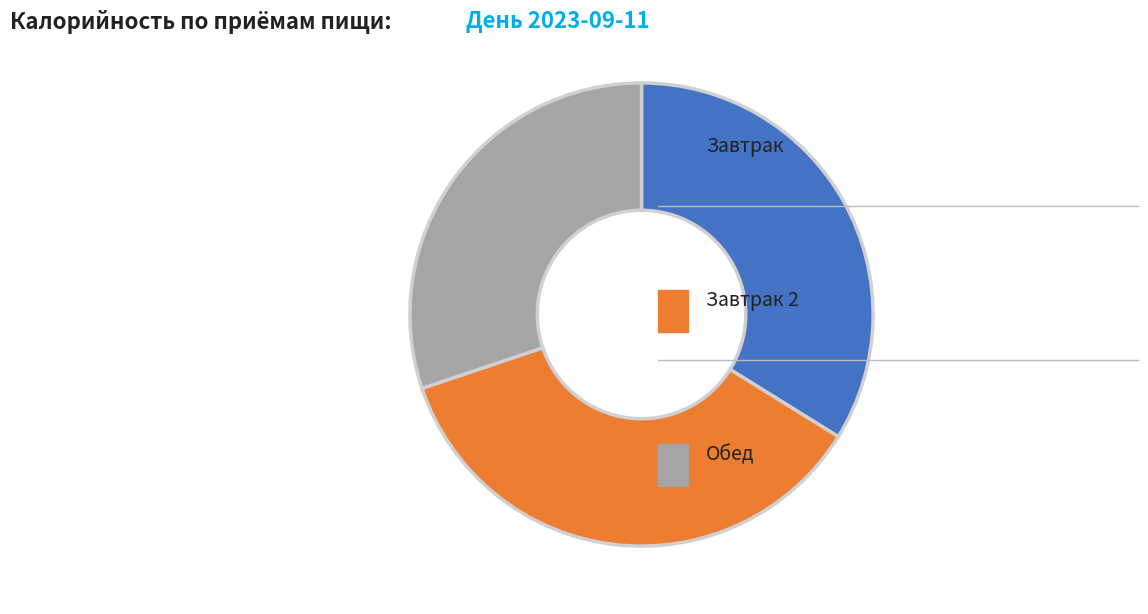

Is there a majority slice in this chart?

No